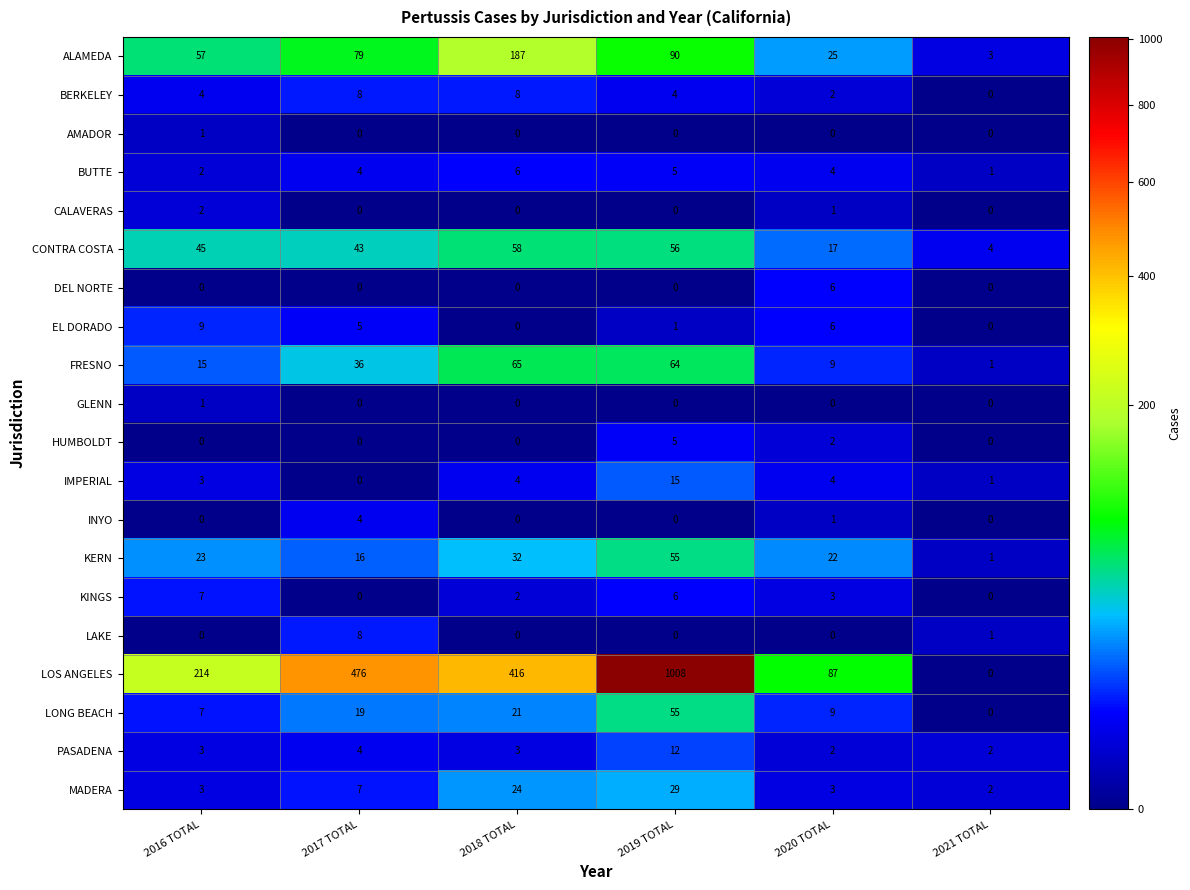

What is the difference between the highest and lowest values at 2019 TOTAL?

1008